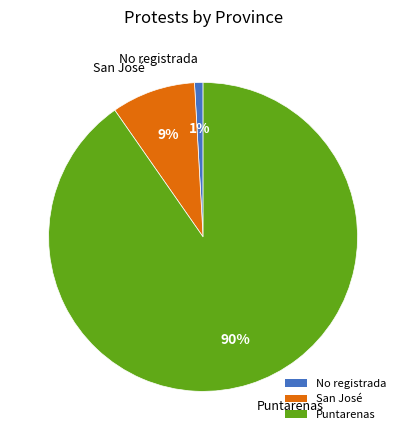

Count the number of slices in the pie.

3